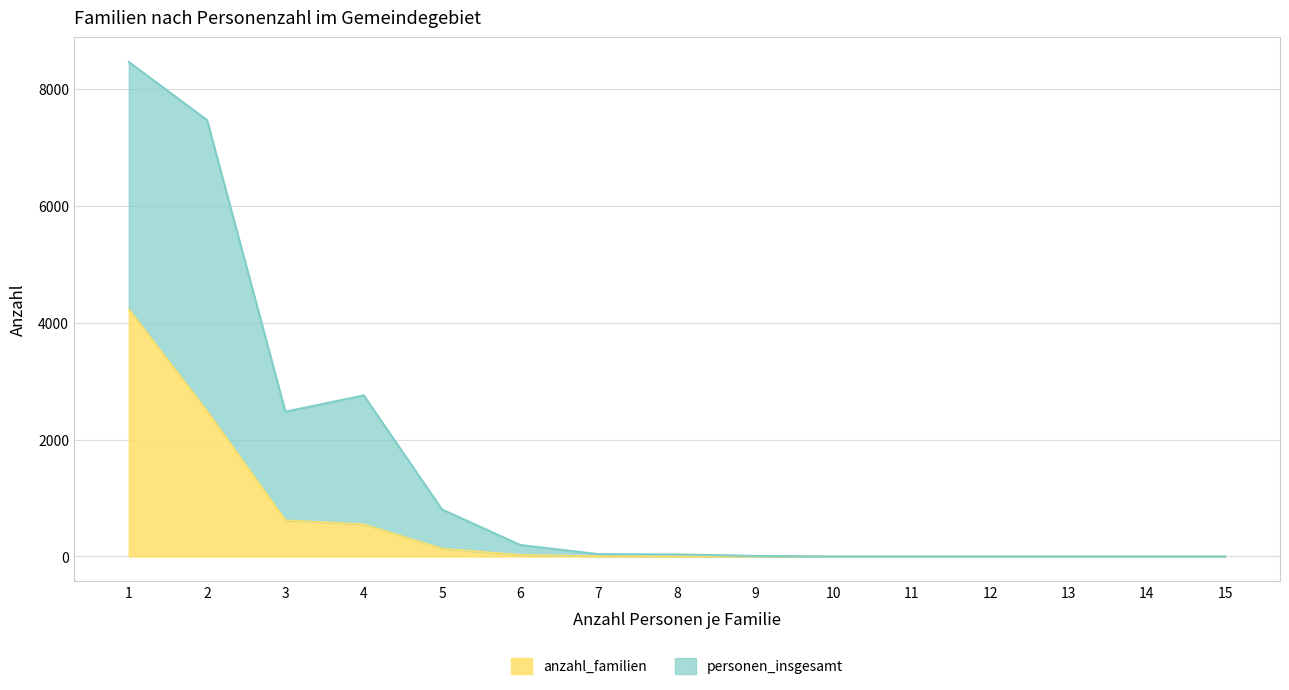

How many lines are shown in the chart?

2